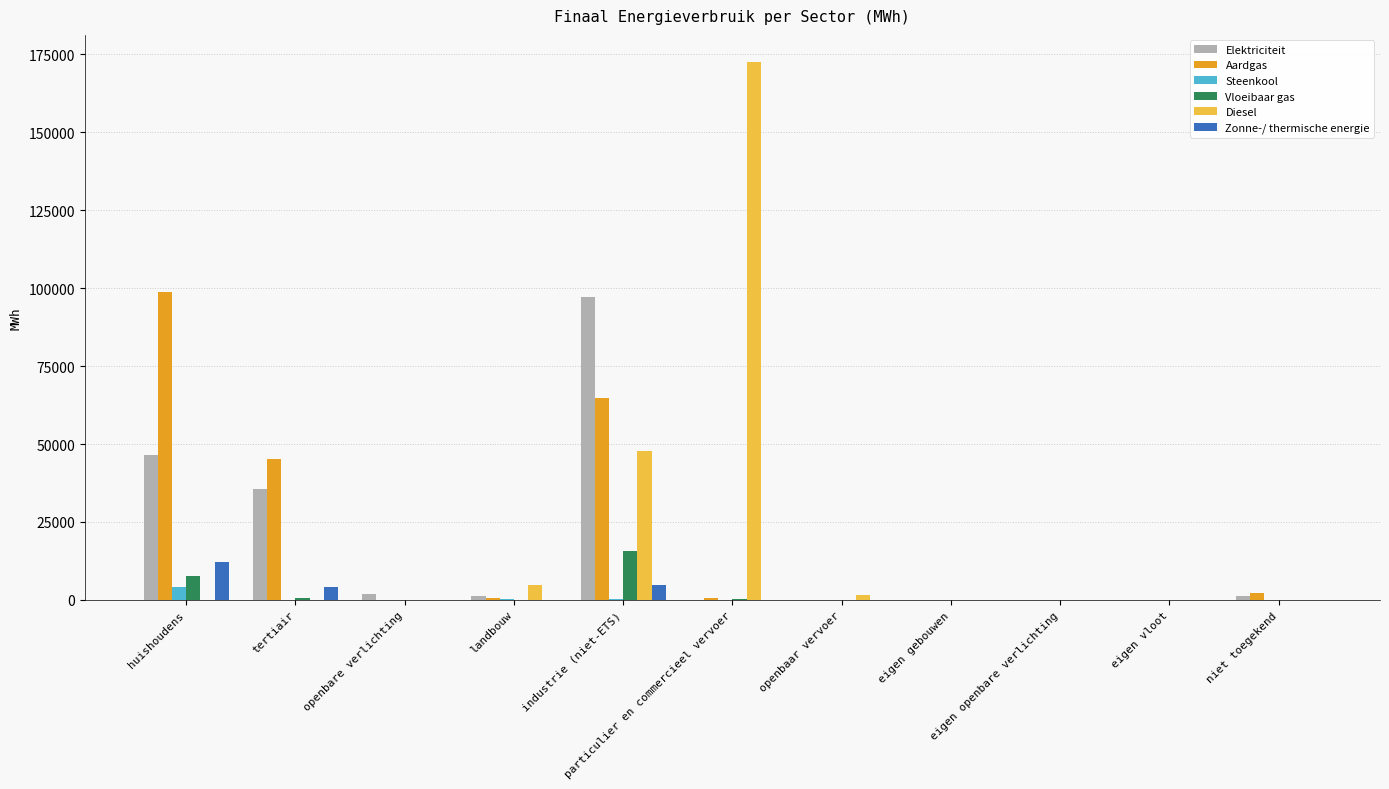

Is it true that Aardgas equals 45272.7 at tertiair?

True